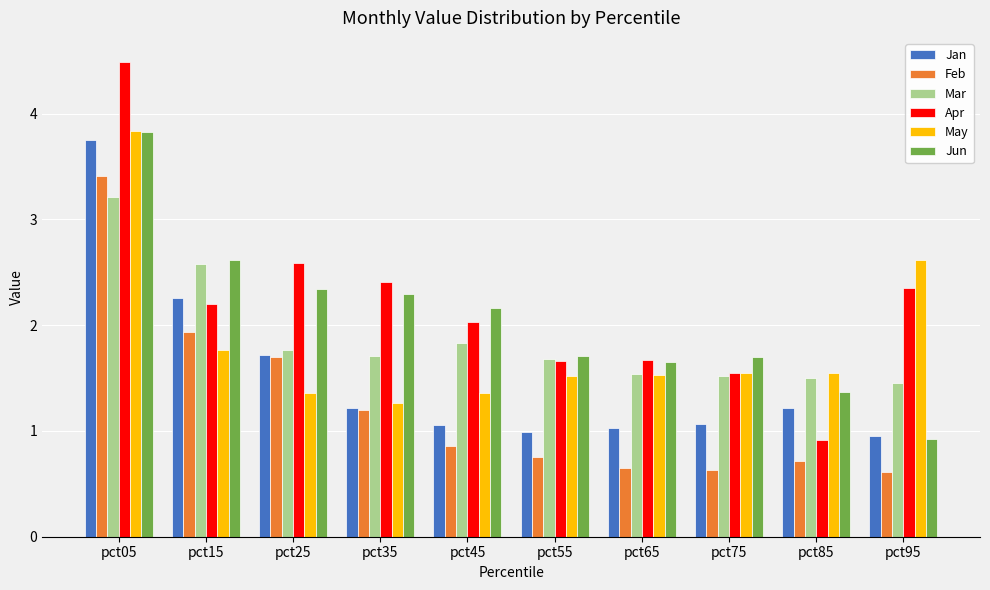

Which series has the widest spread of values?

Apr